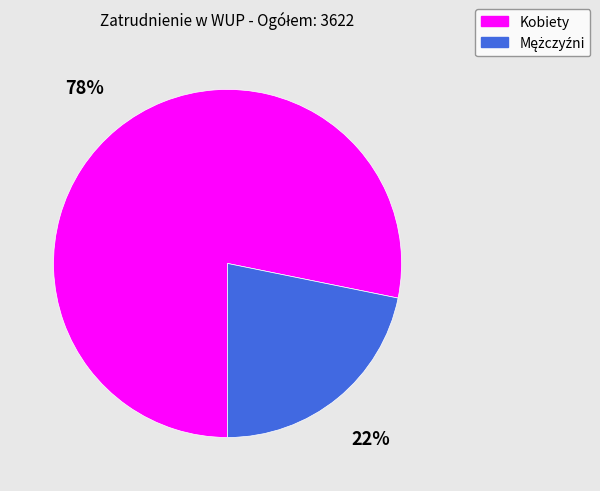

What is the majority slice?

Kobiety